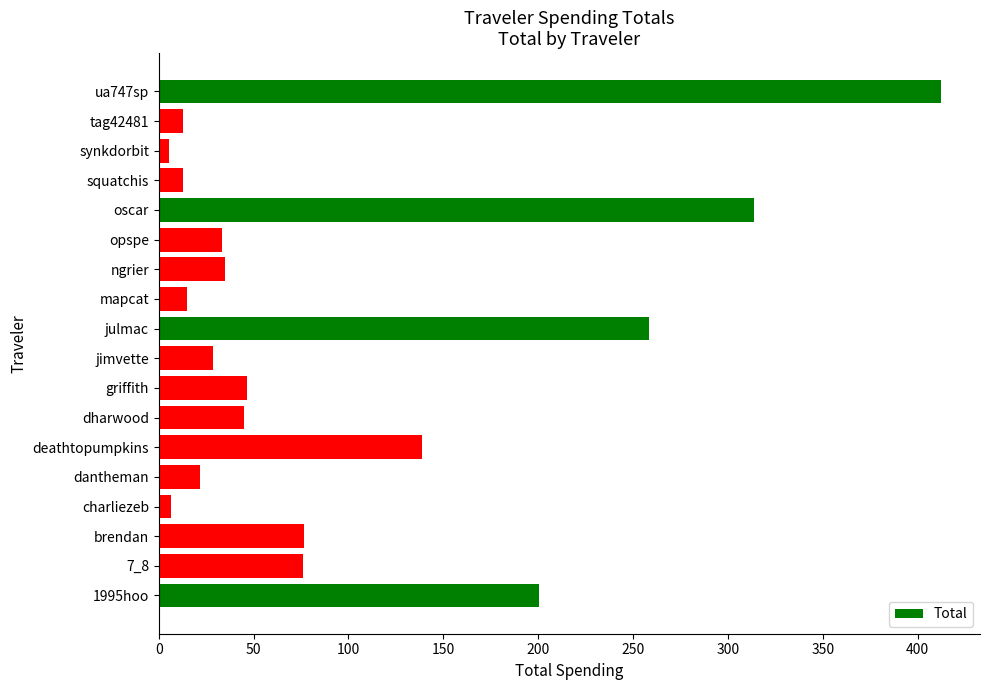

Does the chart contain stacked bars?

No